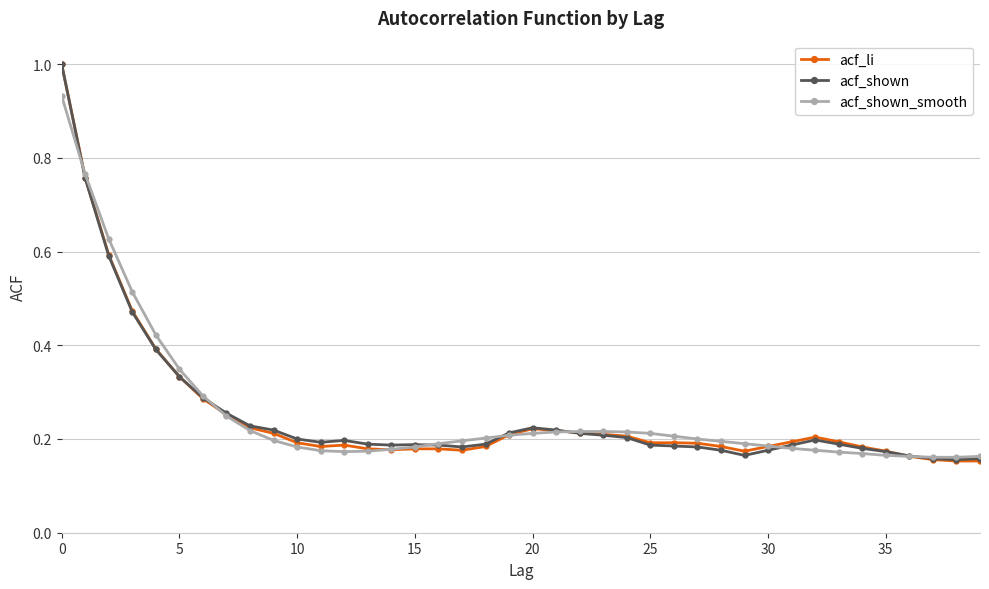

What are all the series names shown in the legend?

acf_li, acf_shown, acf_shown_smooth